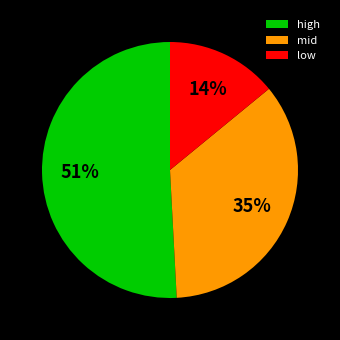

Which has a higher value, mid or high?

high